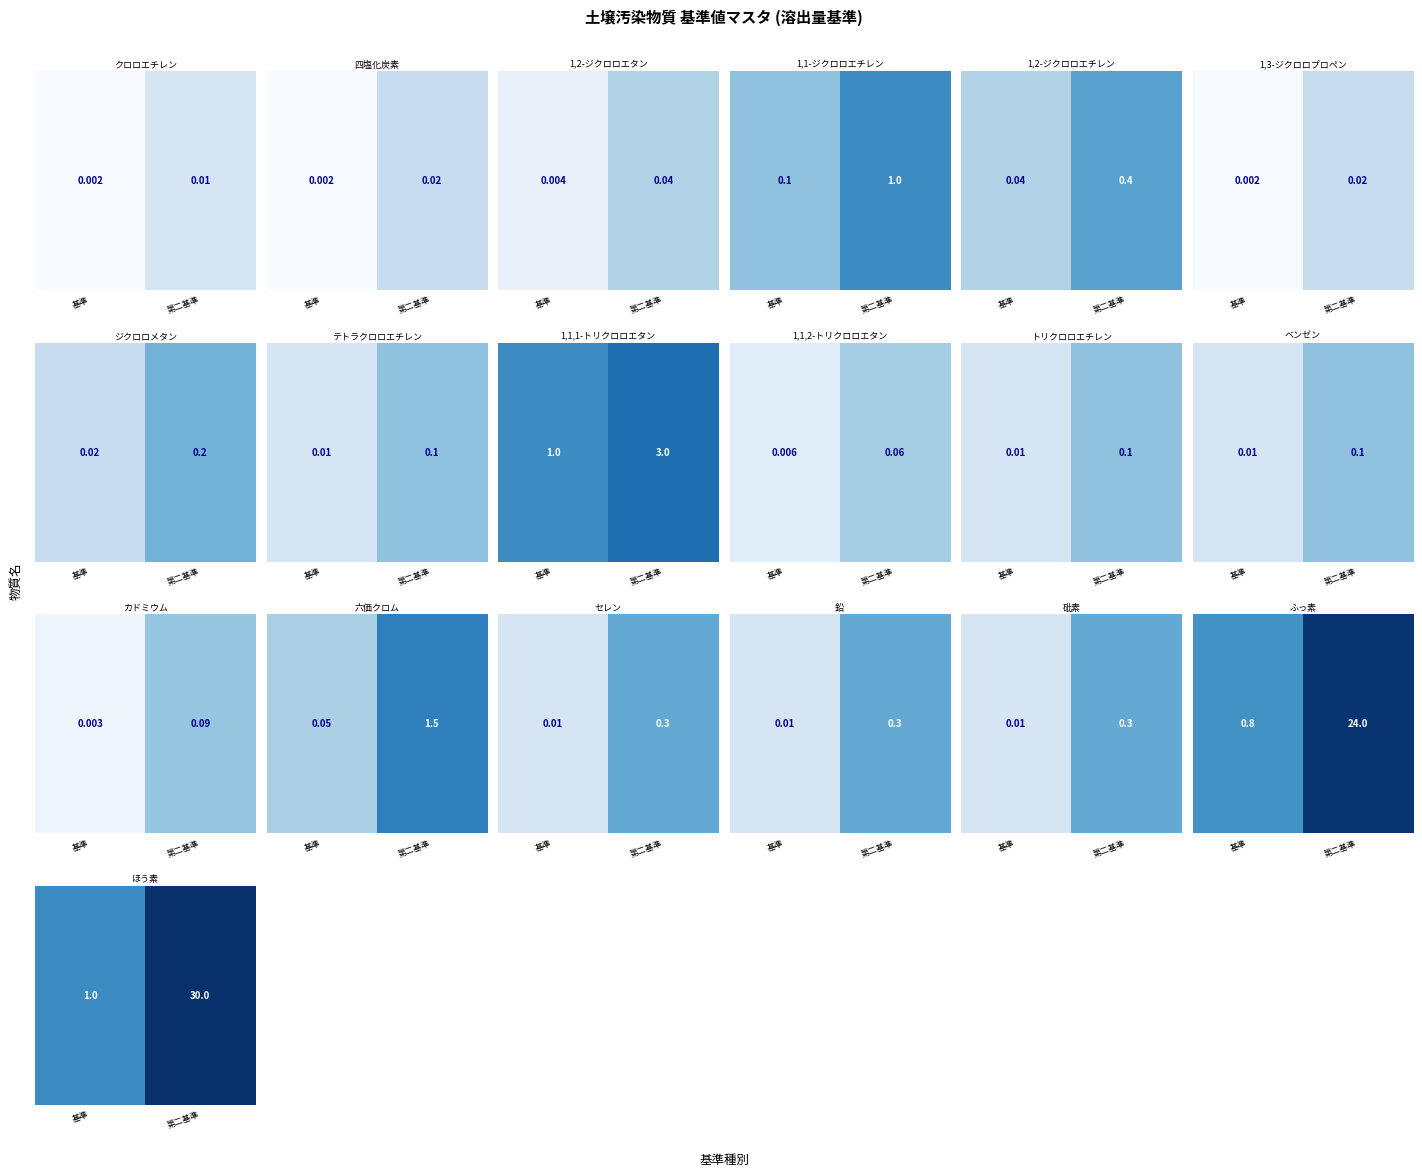

True or false: the data shows 0.3 at 基準.

False